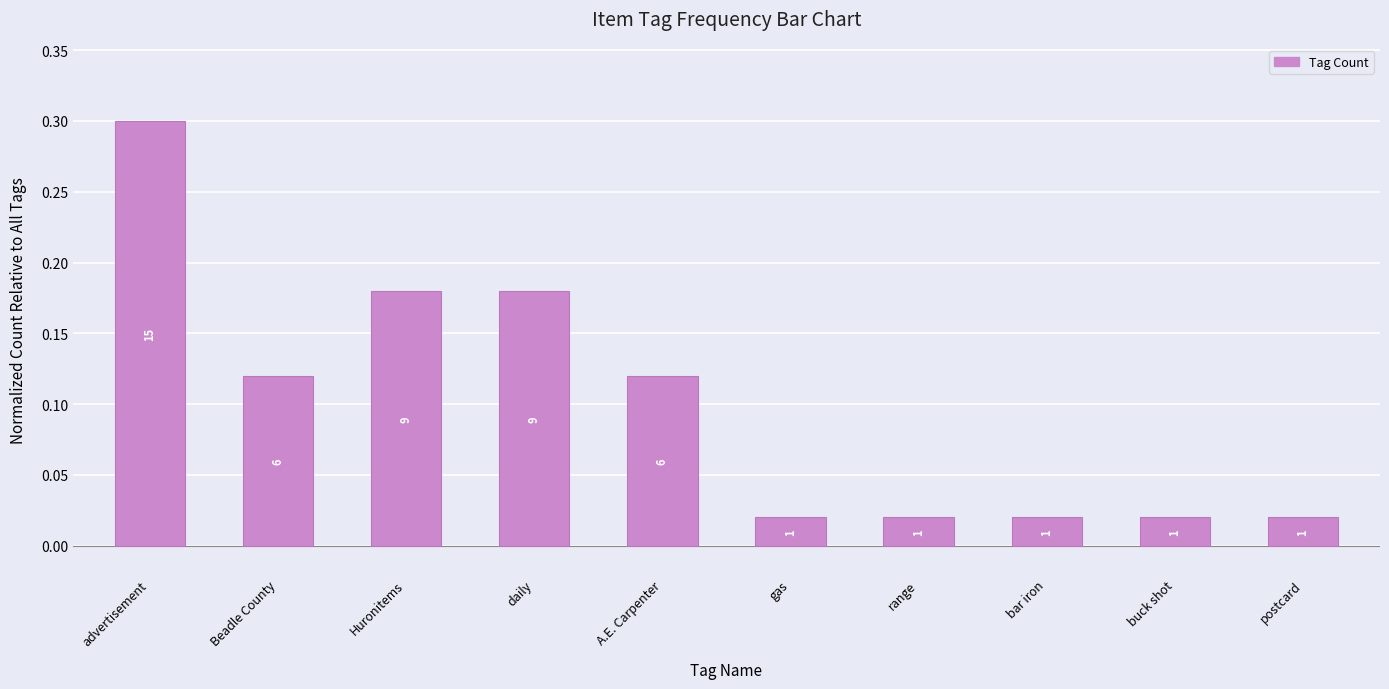

What is the greatest value displayed?

0.3